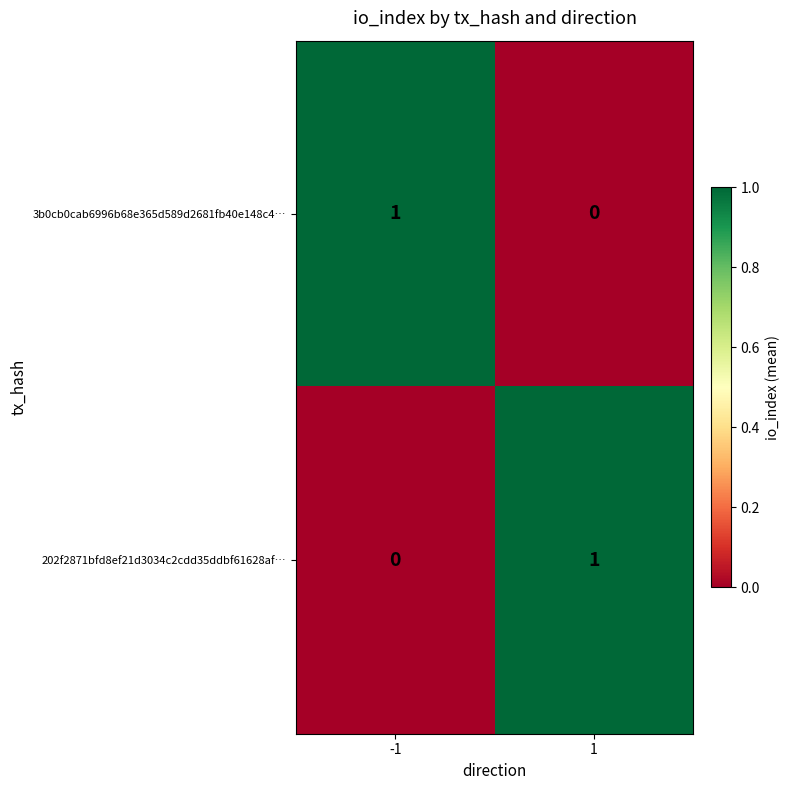

What is the spread (max minus min) of values at 1?

1